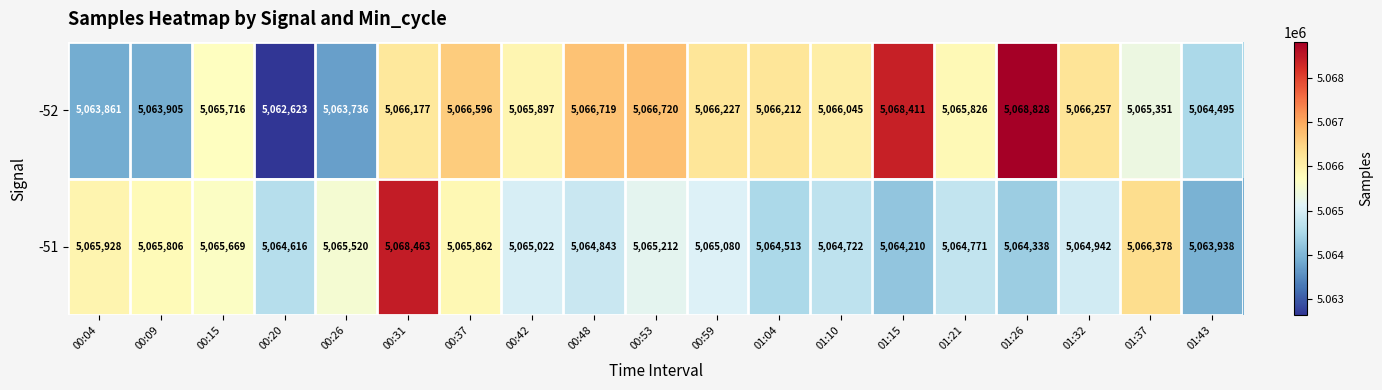

Which series has the largest range (max minus min)?

-52